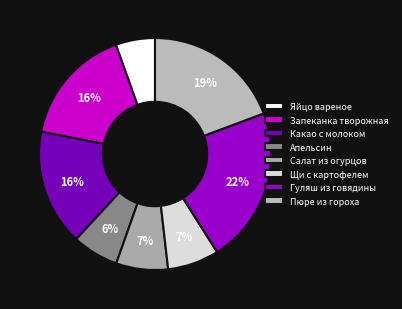

To the nearest percent, what is the difference between the largest and smallest slice percentages?

16%